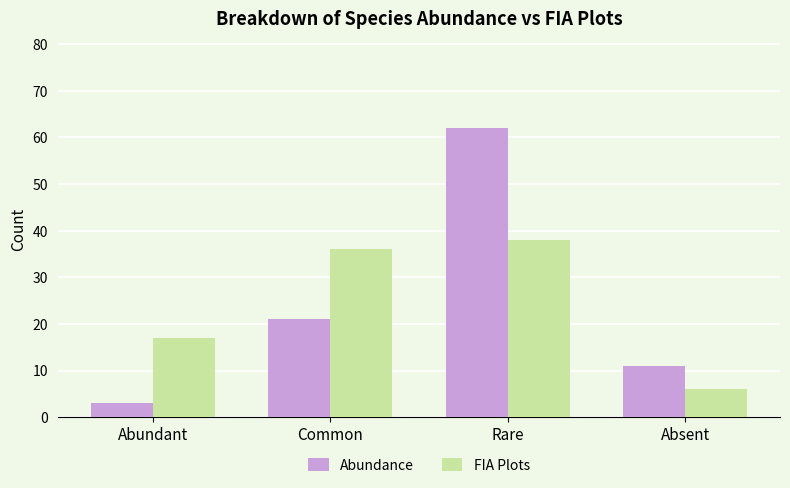

What is the difference between the Abundance values at Rare and Abundant?

59